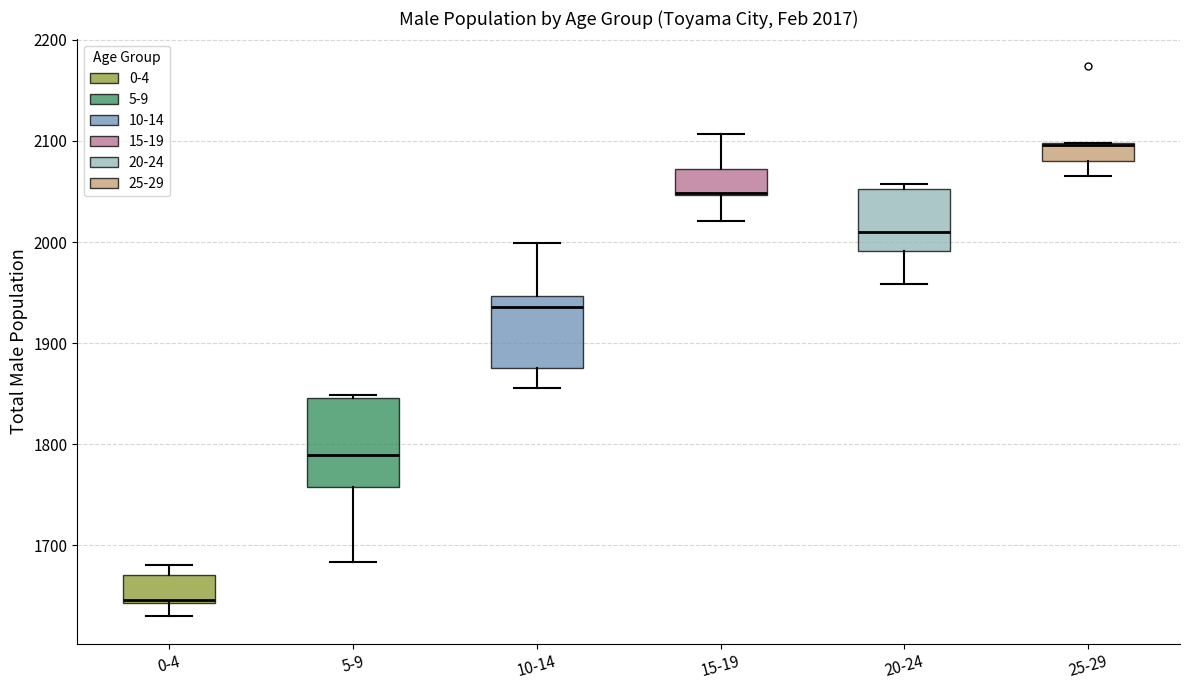

Comparing the boxes themselves (not the whiskers), which one is the tallest?

5-9